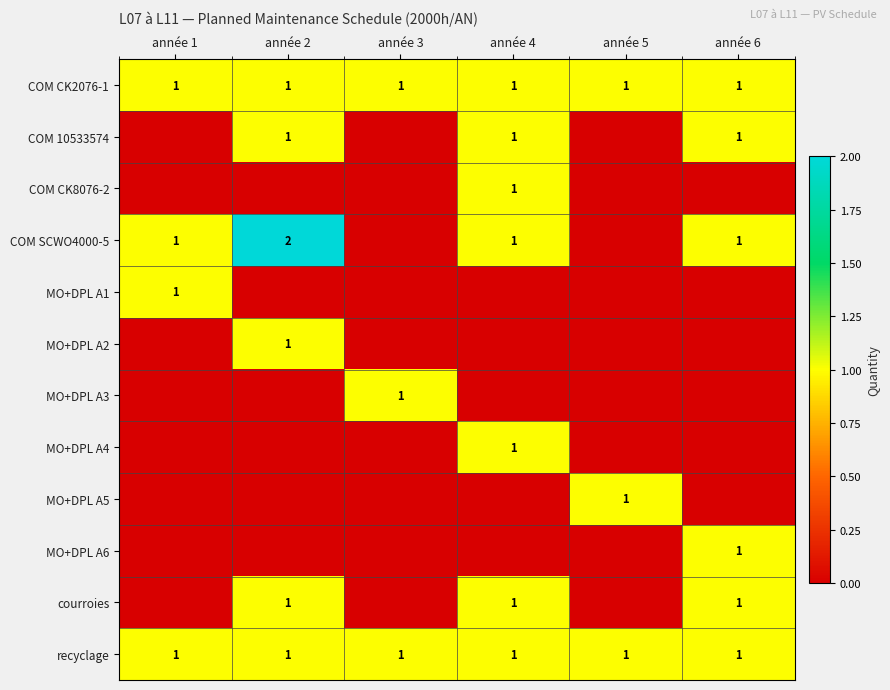

True or false: MO+DPL A3 has a value of 1 at année 3.

True